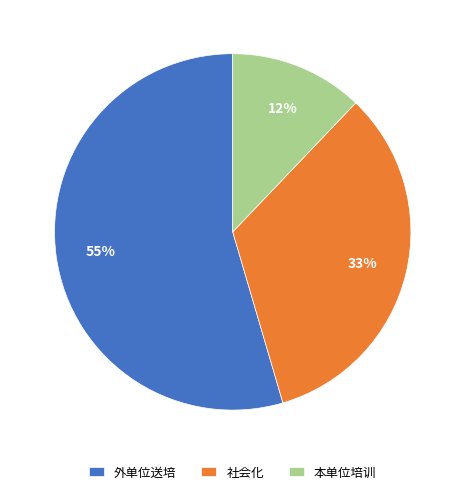

Rank the categories by value from highest to lowest.

外单位送培, 社会化, 本单位培训